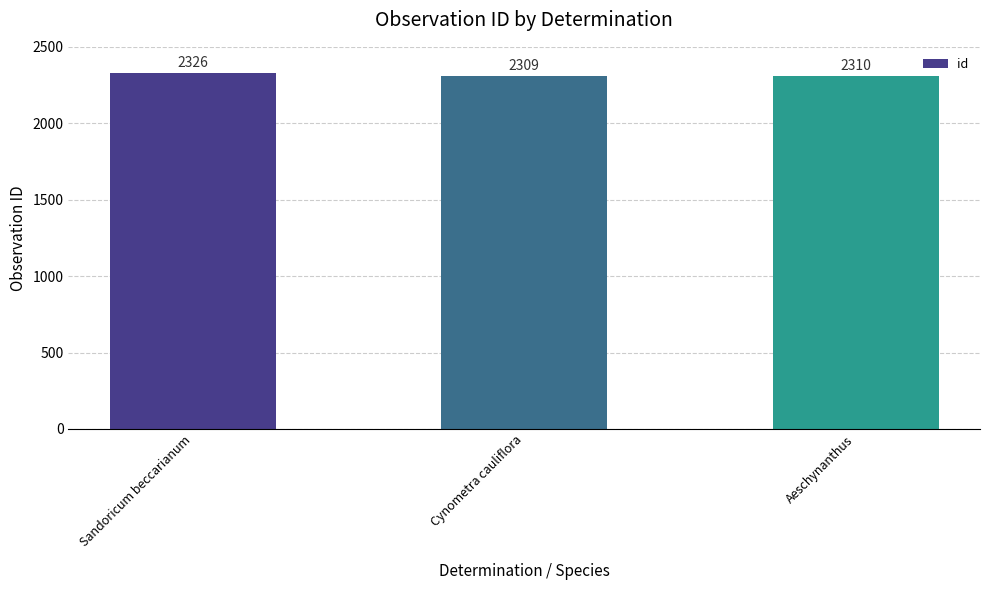

What is the change in value from Sandoricum beccarianum to Aeschynanthus?

-16